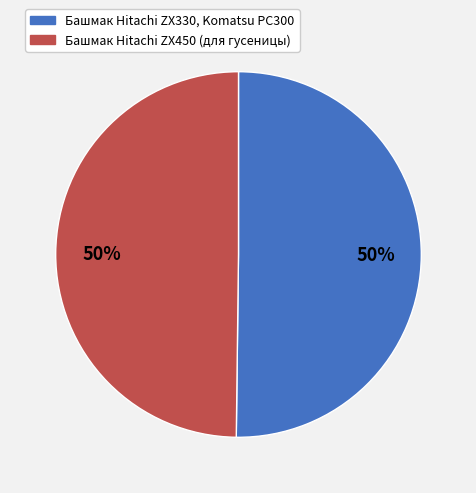

Is it true that Башмак Hitachi ZX450 (для гусеницы) is 63% of the pie?

False